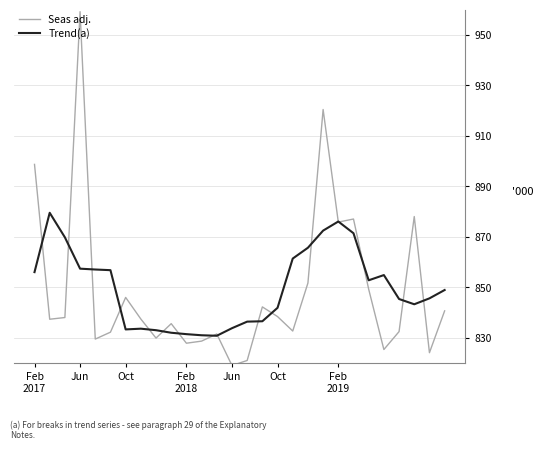

What is the greatest value displayed?

959.1